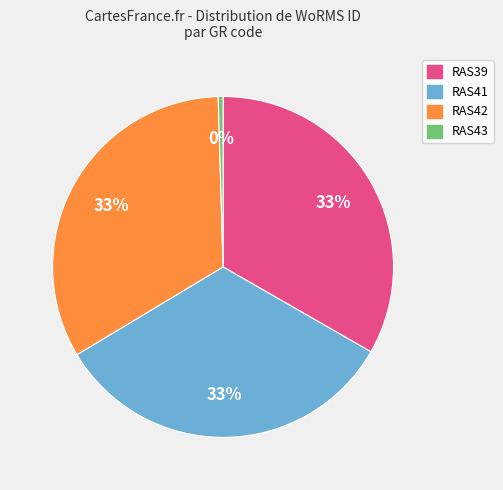

What is the smallest slice in the pie chart?

RAS43